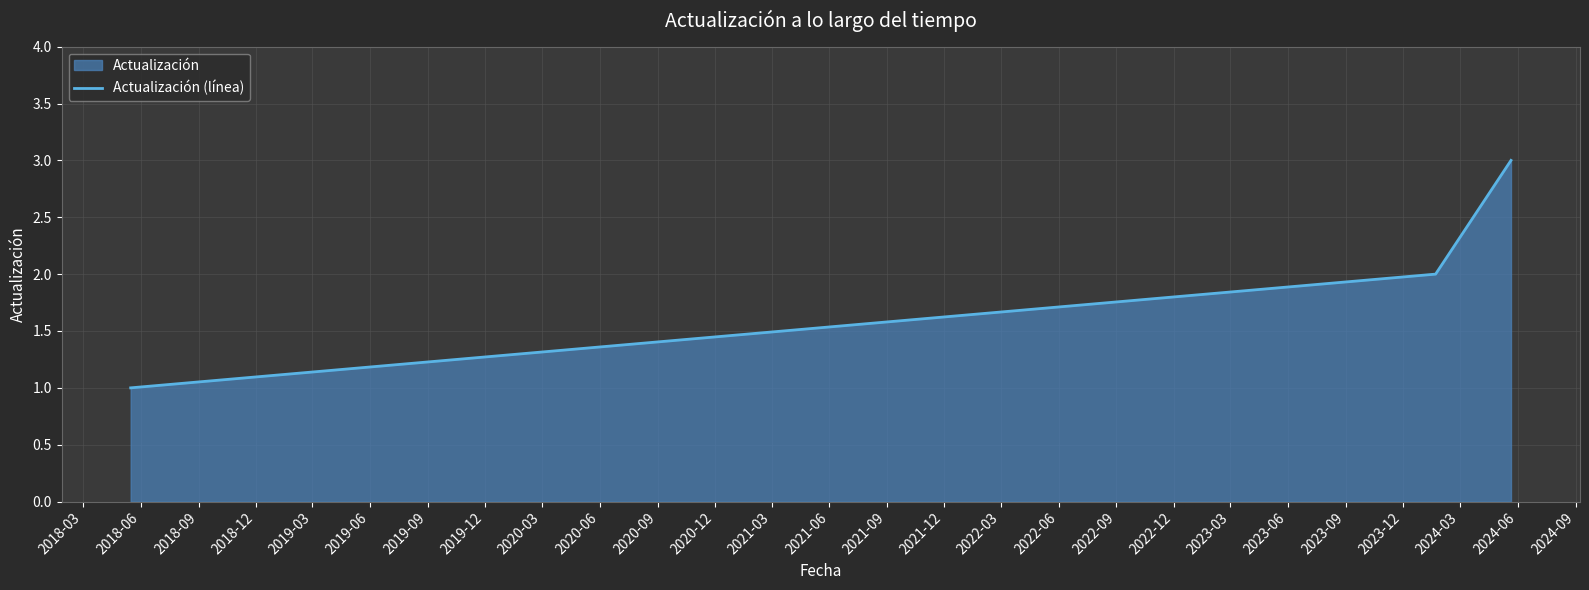

Count the number of categories in the chart.

3